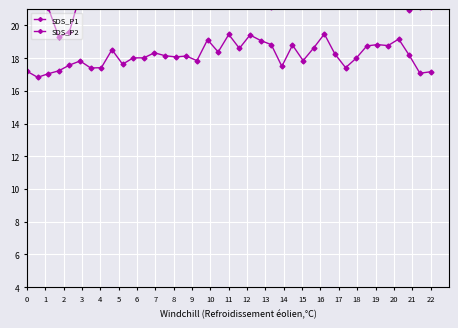

True or false: SDS_P1 has a value of 37.3 at 26.

False